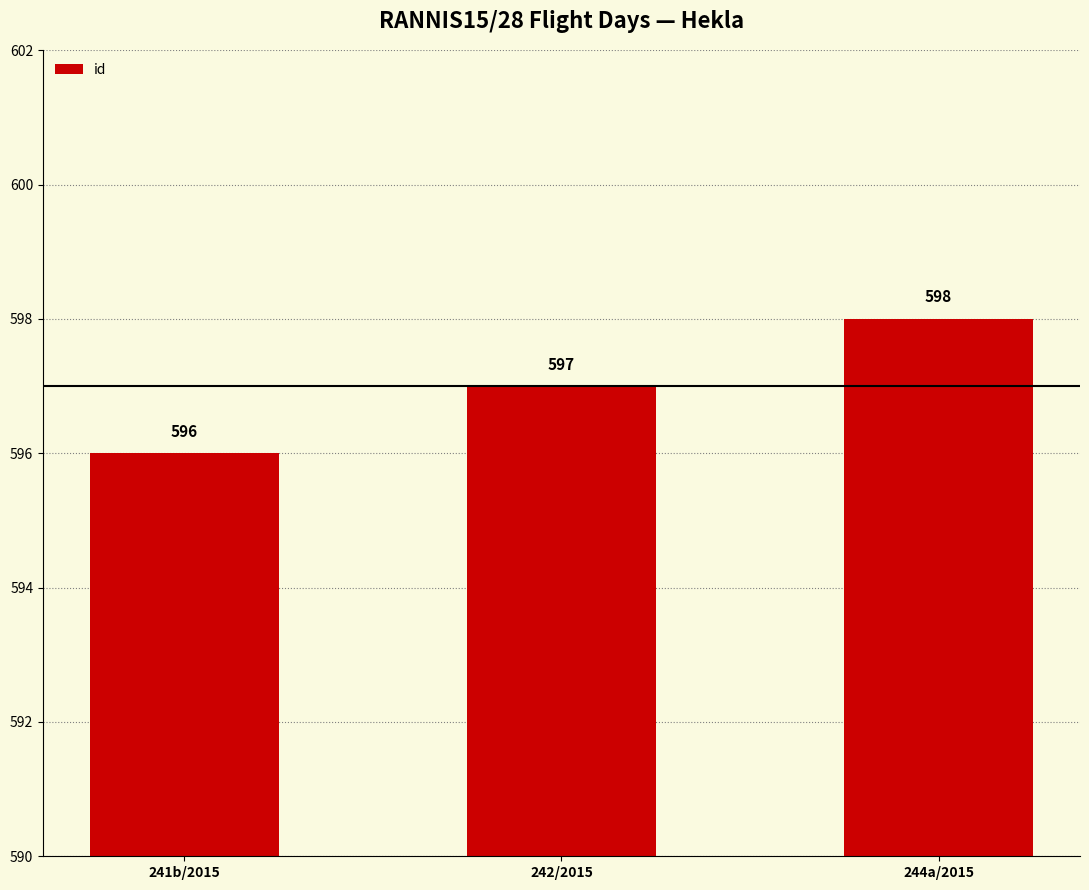

The chart shows a value of 822 at 241b/2015. True or false?

False